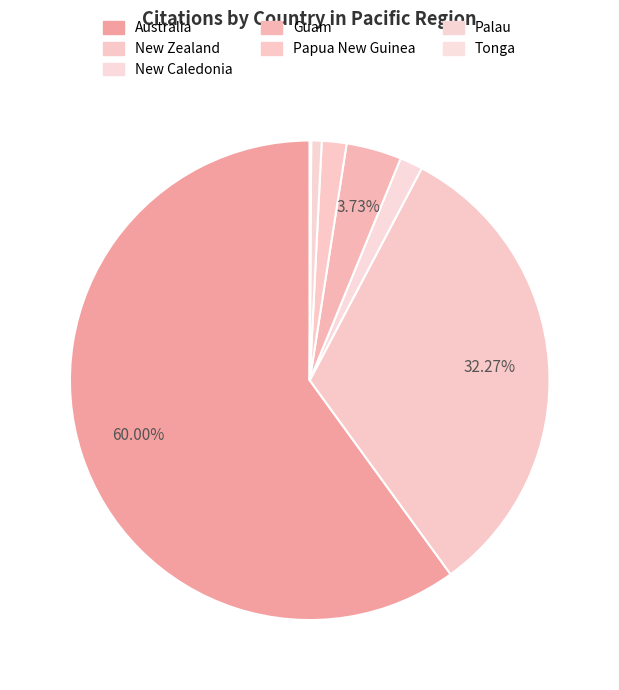

True or false: Papua New Guinea accounts for 2% of the total.

True